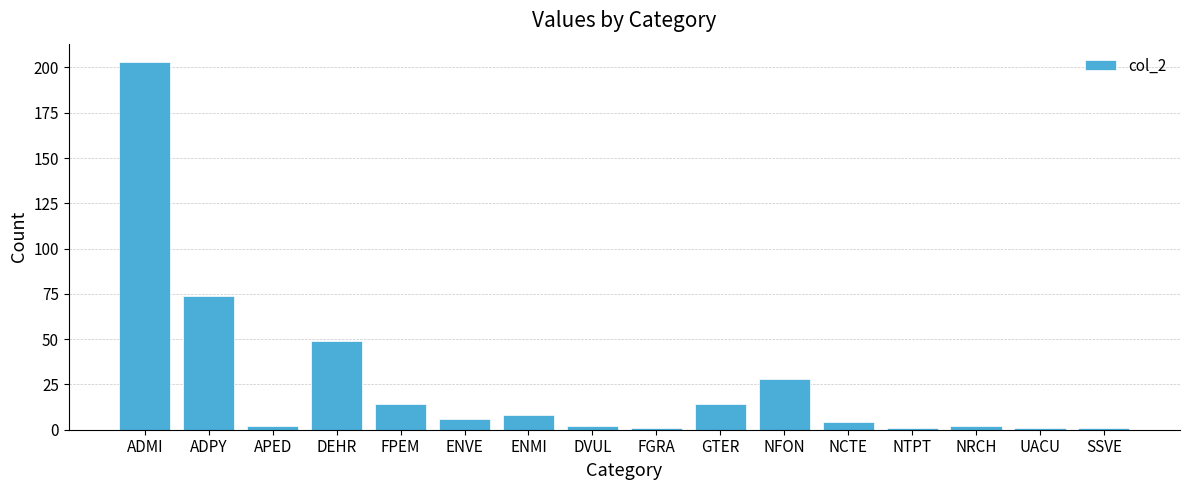

What is the difference between the values at GTER and APED?

12